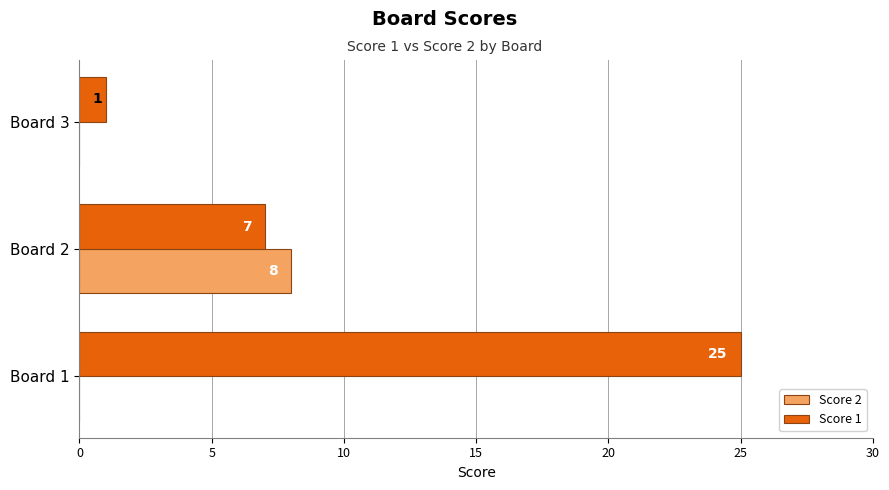

Which series has the largest total across all categories?

Score 1